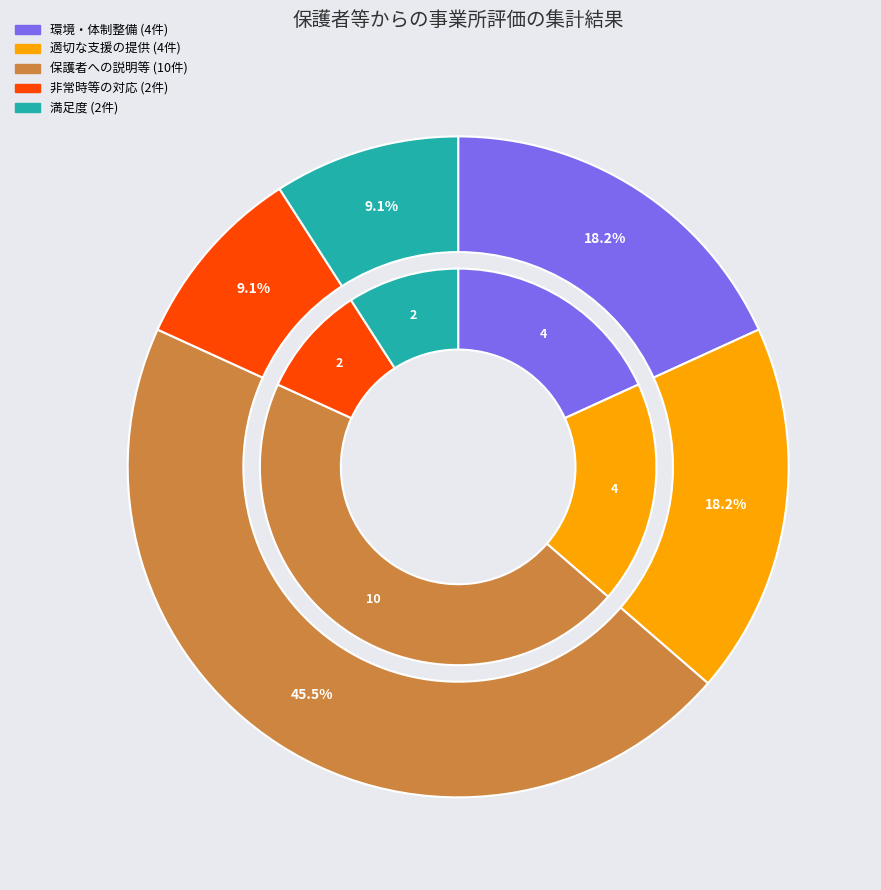

Count the number of slices in the pie.

5